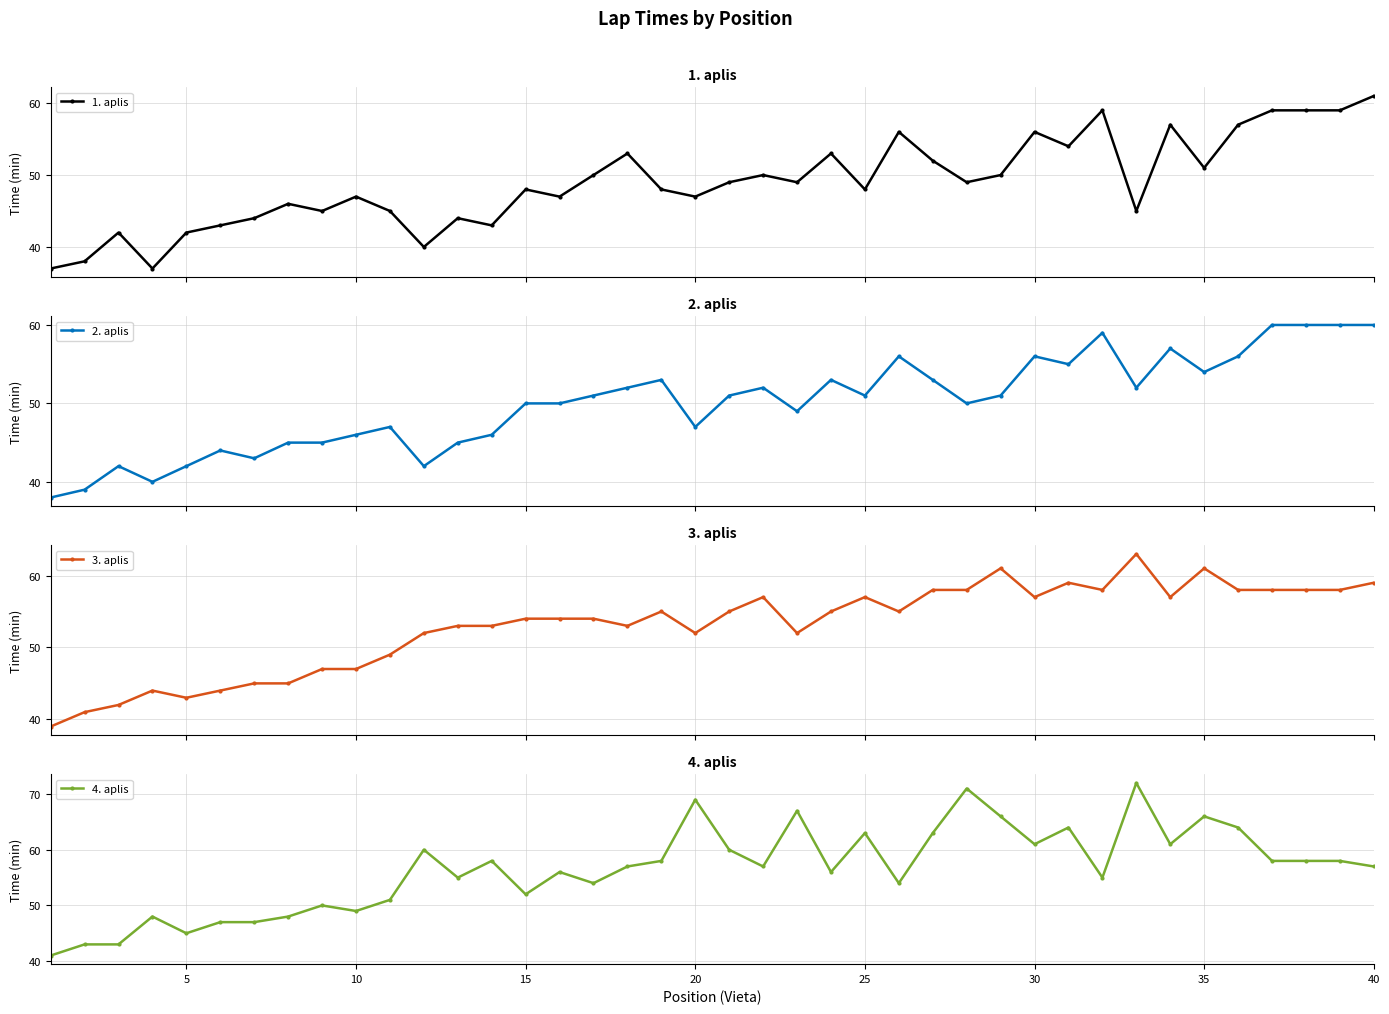

True or false: 2. aplis and 4. aplis intersect in this chart.

True